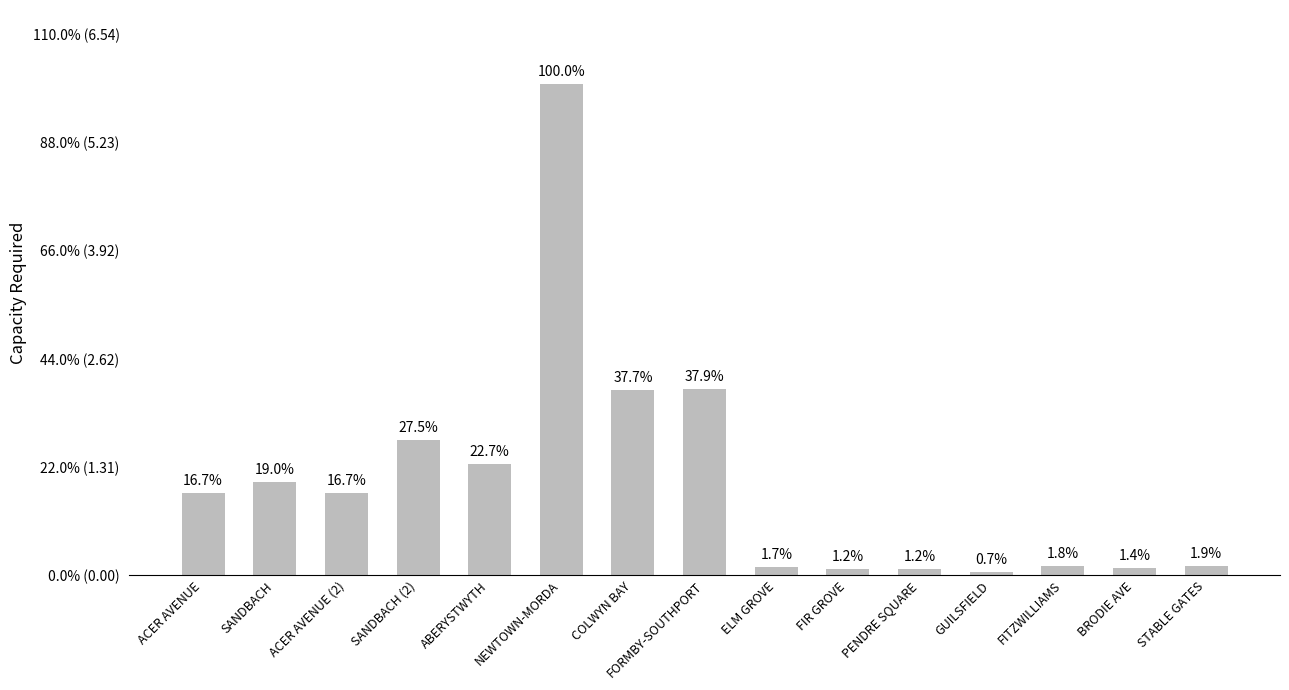

At which label is the value closest to 2?

COLWYN BAY